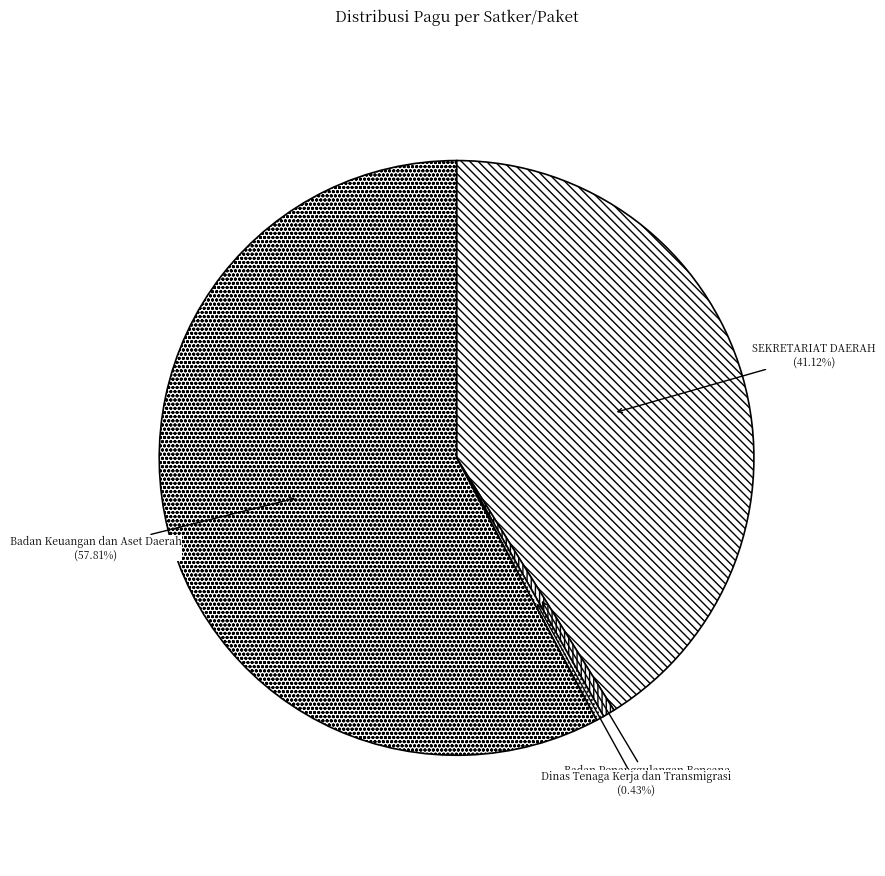

Which category has the biggest portion of the pie?

Badan Keuangan dan Aset Daerah